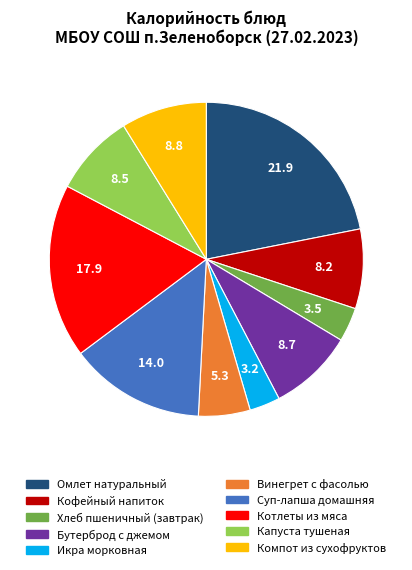

What is the largest slice in the pie chart?

Омлет натуральный